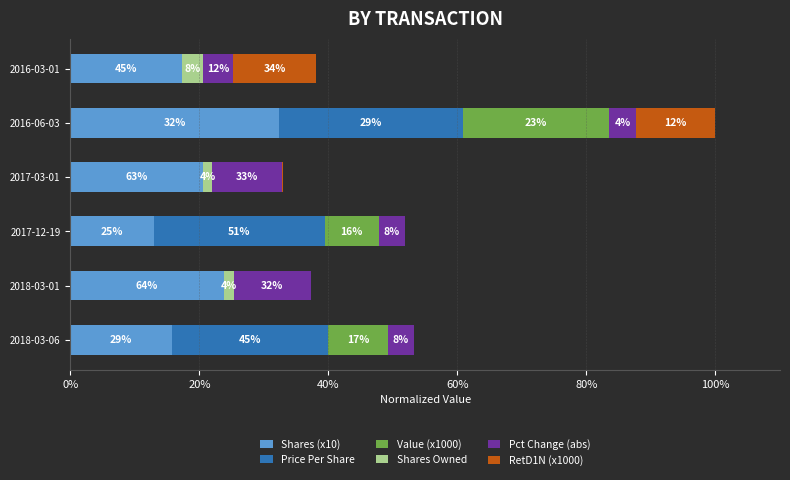

What are all the series names shown in the legend?

Shares (x10), Price Per Share, Value (x1000), Shares Owned, Pct Change (abs), RetD1N (x1000)